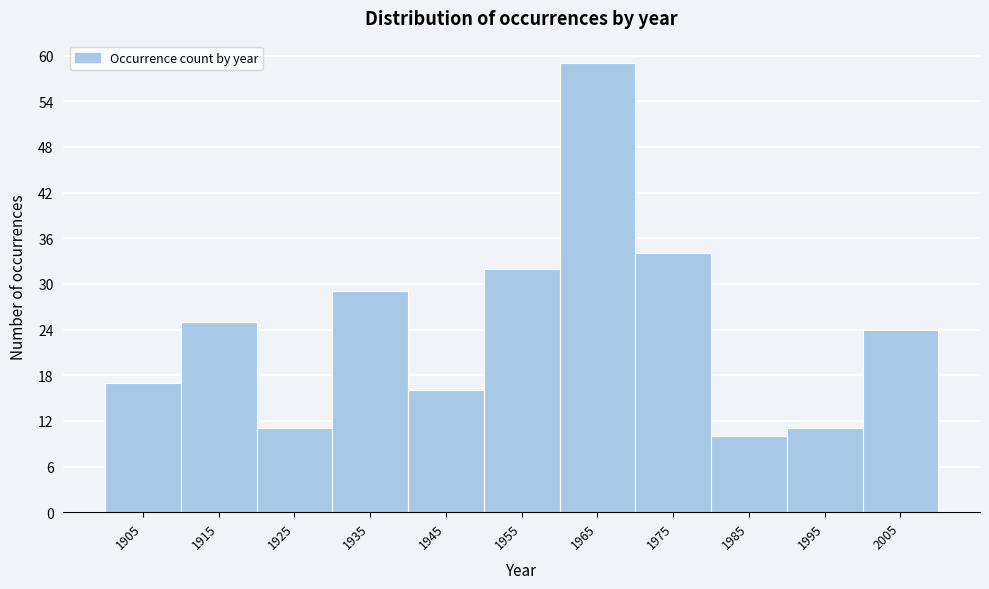

Reading right to left, transcribe all the data shown in this chart.

24	11	10	34	59	32	16	29	11	25	17